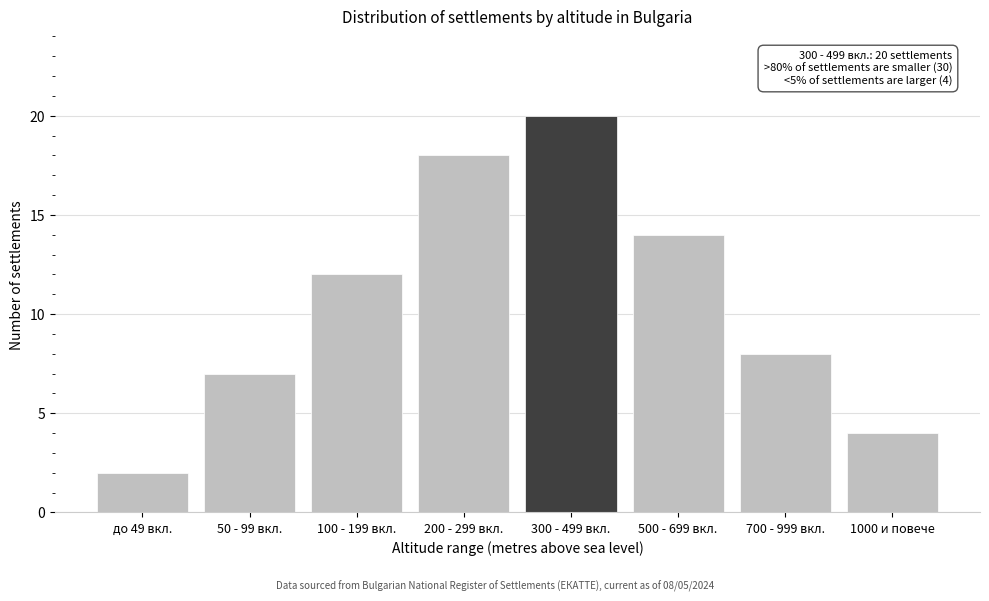

Reading right to left, what are all the values shown in this chart?

1000 и повече=4	700 - 999 вкл.=8	500 - 699 вкл.=14	300 - 499 вкл.=20	200 - 299 вкл.=18	100 - 199 вкл.=12	50 - 99 вкл.=7	до 49 вкл.=2